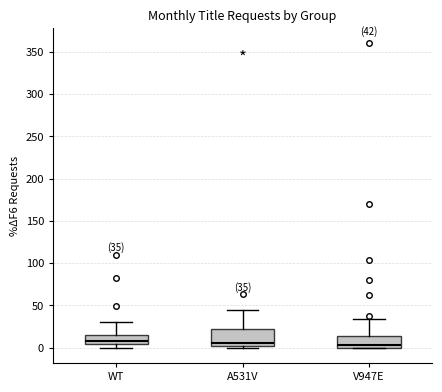

Comparing the boxes themselves (not the whiskers), which one is the tallest?

A531V